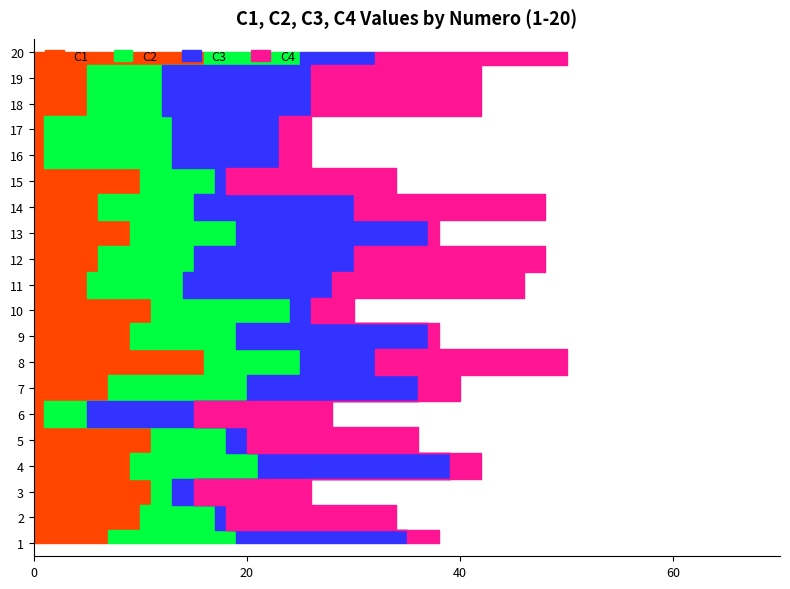

Reading left to right, list all the values displayed in this chart.

C1: 1=7	2=10	3=11	4=9	5=11	6=1	7=7	8=16	9=9	10=11	11=5	12=6	13=9	14=6	15=10	16=1	17=1	18=5	19=5	20=16
C2: 1=12	2=7	3=2	4=12	5=7	6=4	7=13	8=9	9=10	10=13	11=9	12=9	13=10	14=9	15=7	16=12	17=12	18=7	19=7	20=9
C3: 1=16	2=1	3=2	4=18	5=2	6=10	7=16	8=7	9=18	10=2	11=14	12=15	13=18	14=15	15=1	16=10	17=10	18=14	19=14	20=7
C4: 1=3	2=16	3=11	4=3	5=16	6=13	7=4	8=18	9=1	10=4	11=18	12=18	13=1	14=18	15=16	16=3	17=3	18=16	19=16	20=18